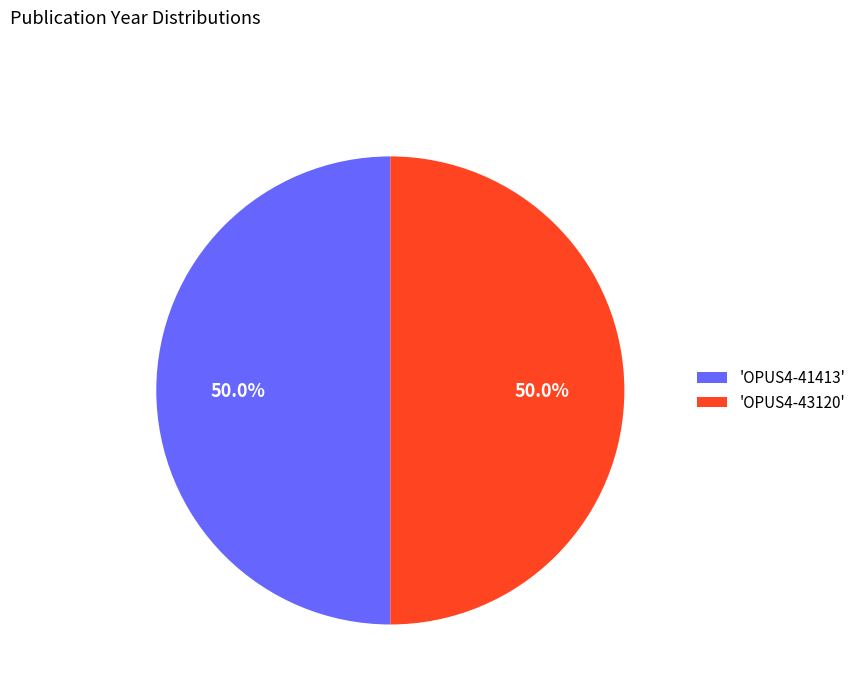

Is the sum of 'OPUS4-43120' and 'OPUS4-41413' greater than half?

Yes